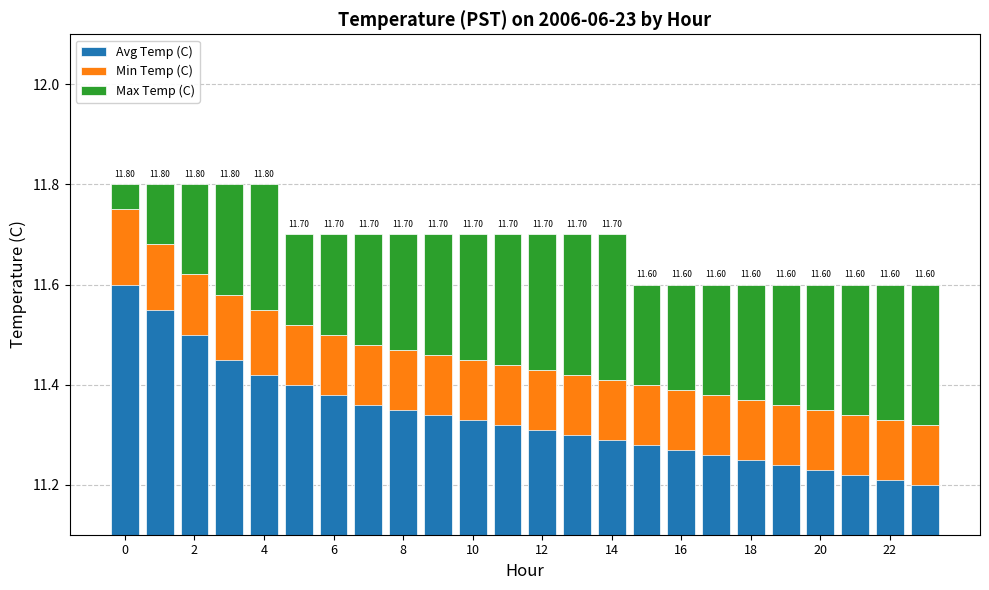

Which series changed the most between 22 and 22?

Avg Temp (C)